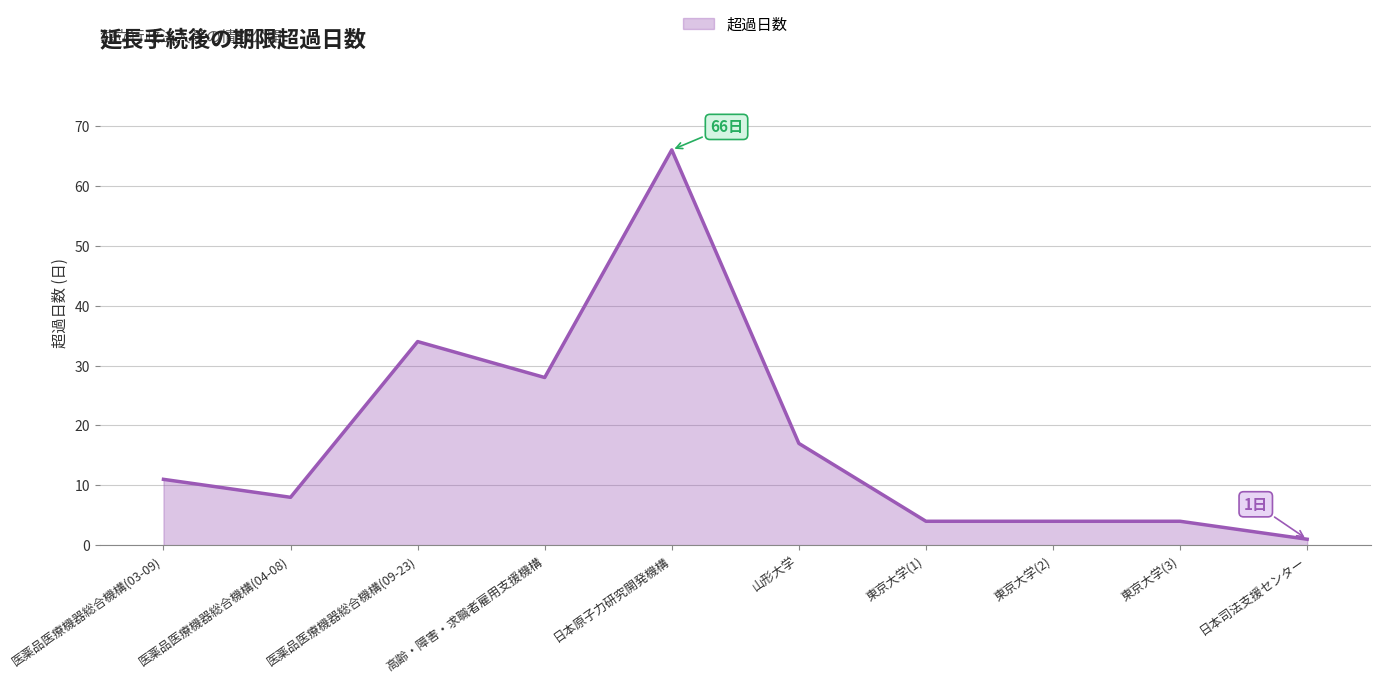

Count the number of categories in the chart.

10